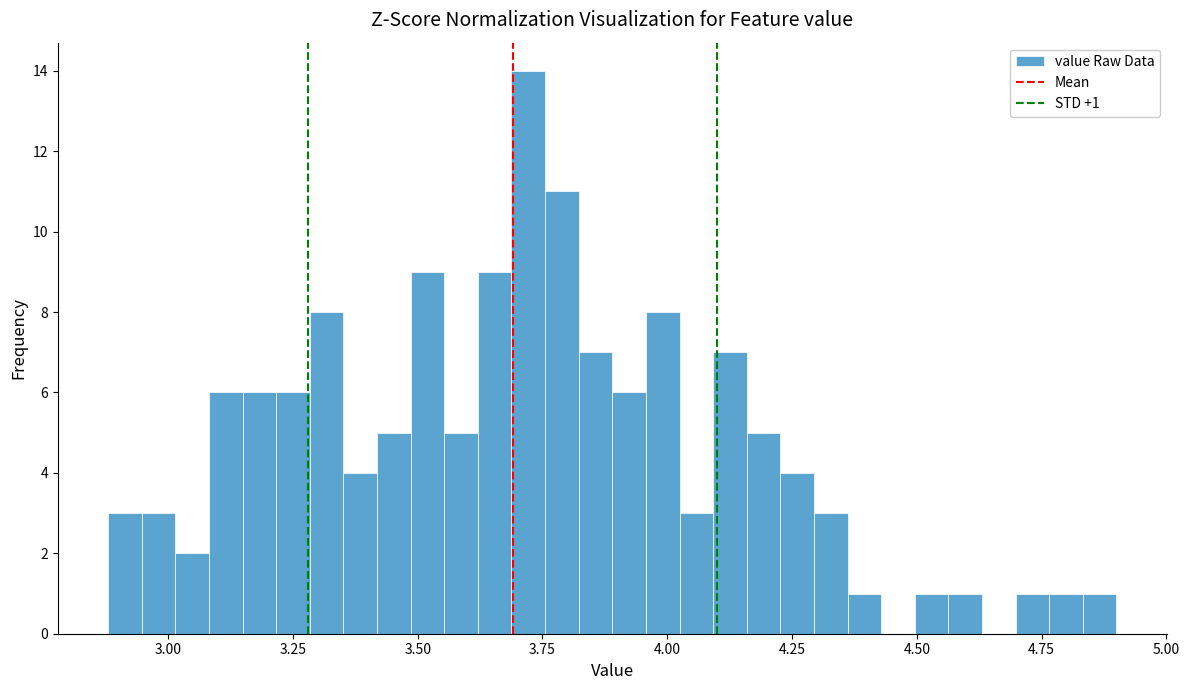

Around what value on the x-axis is the tallest bar? Give the approximate position of its centre, as read against the axis.

3.70